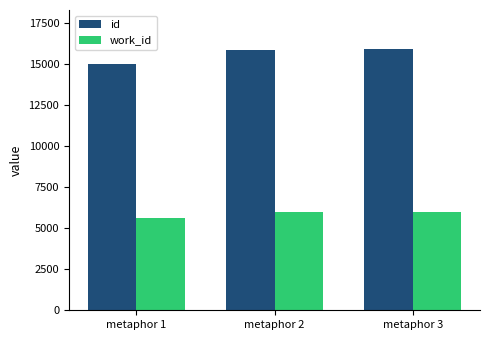

Which series has the widest spread of values?

id